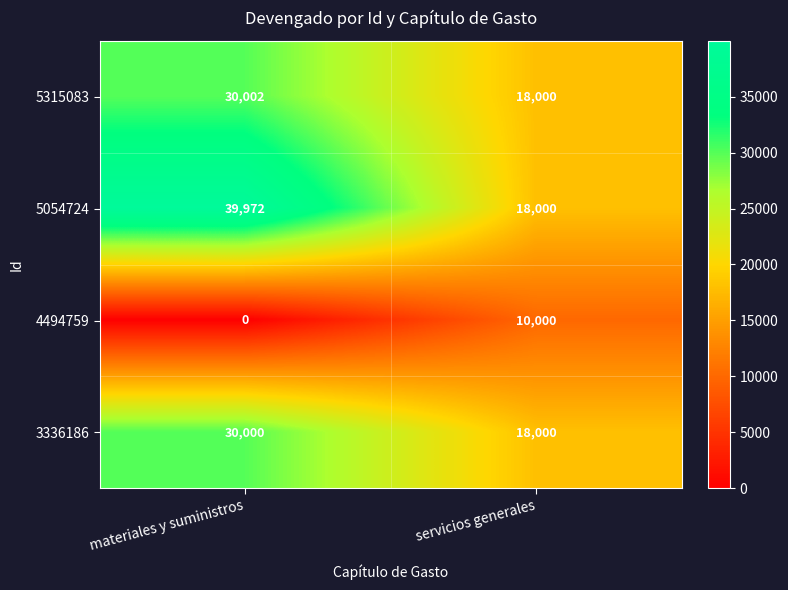

What is the approximate value of 5315083 at materiales y suministros, to the nearest 100?

30000